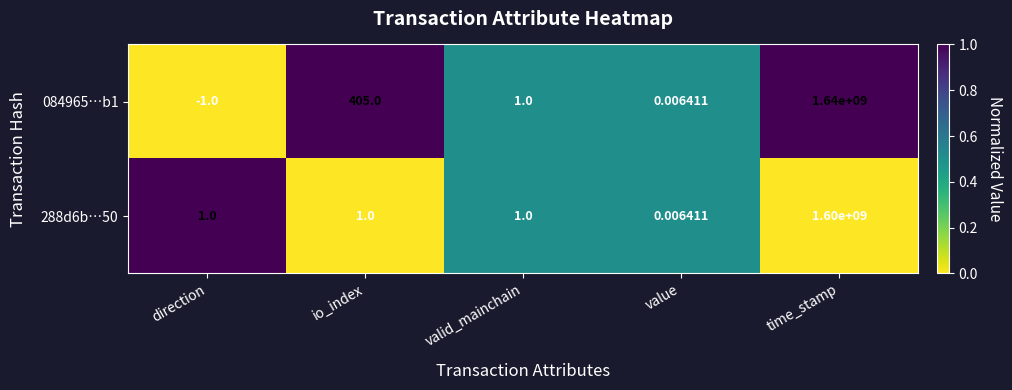

List the series in order of their peak value, lowest first.

288d6b…50, 084965…b1